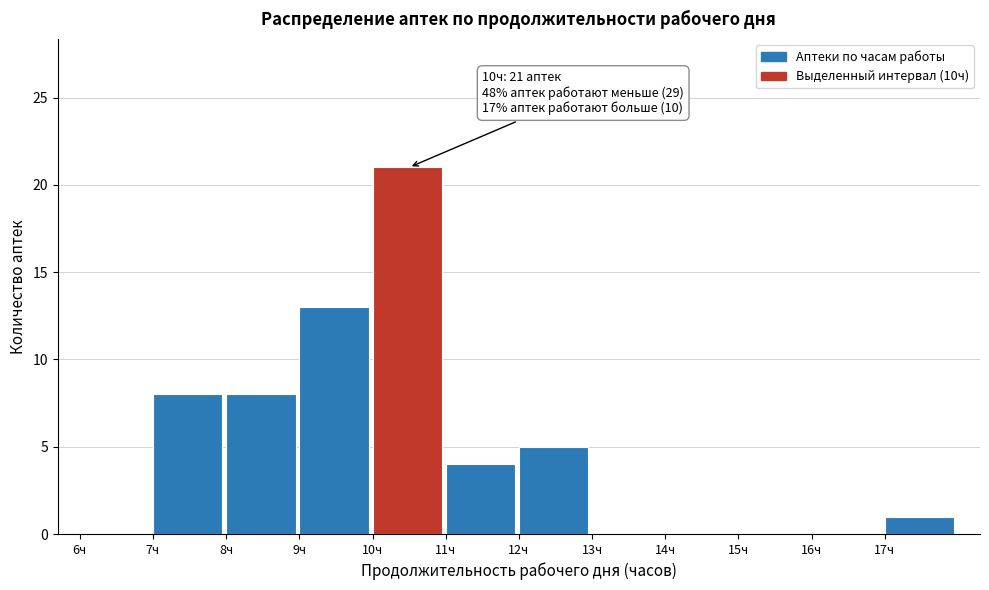

Over which range of the x-axis is the bar tallest?

10 to 11